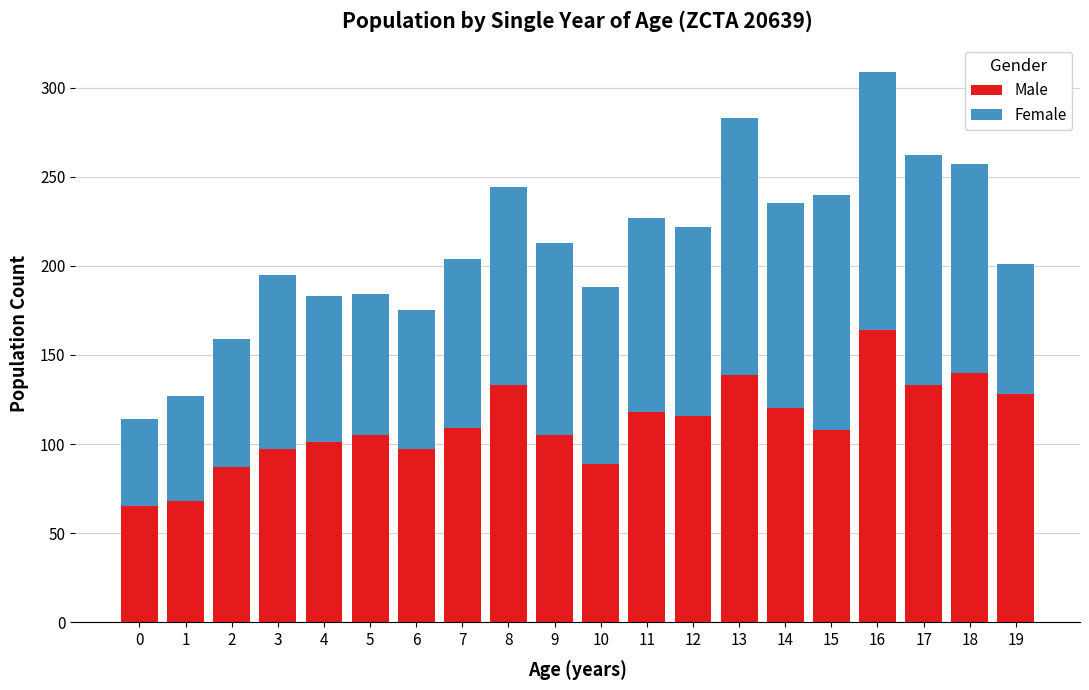

Is it true that Male equals 177 at 17?

False